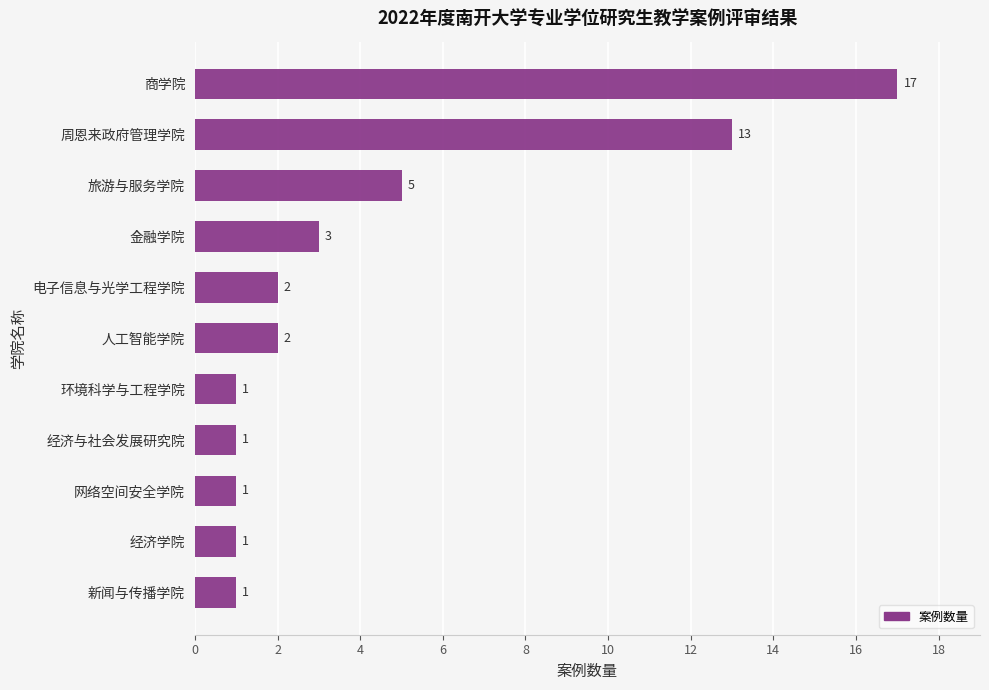

The chart shows a value of 1 at 电子信息与光学工程学院. True or false?

False